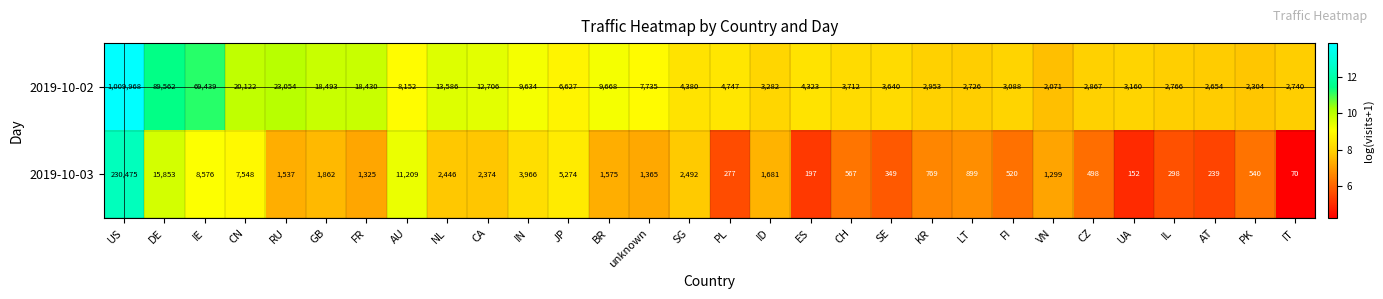

The 2019-10-02 series shows 2304 at PK. True or false?

True